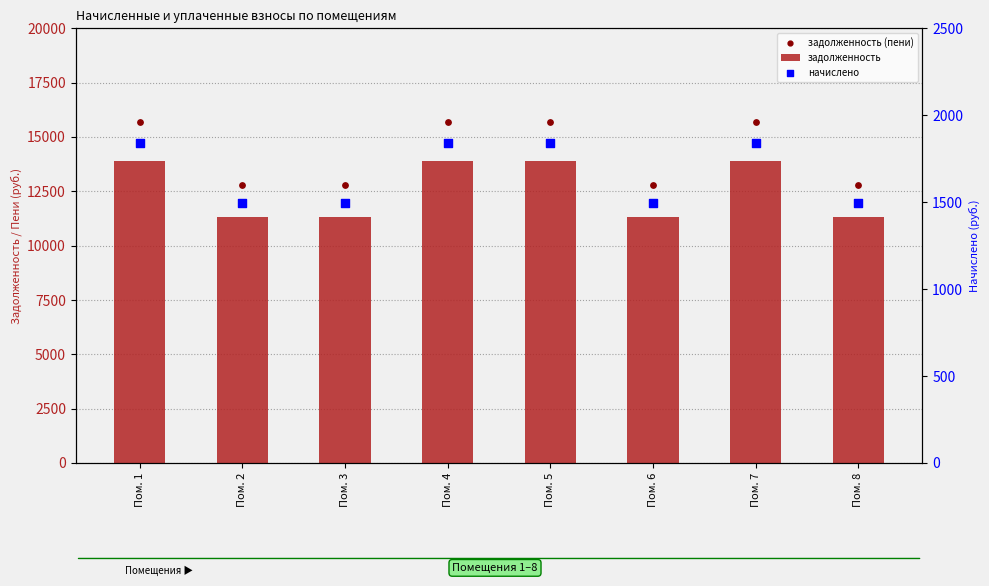

Which series has the largest total across all categories?

задолженность (пени)